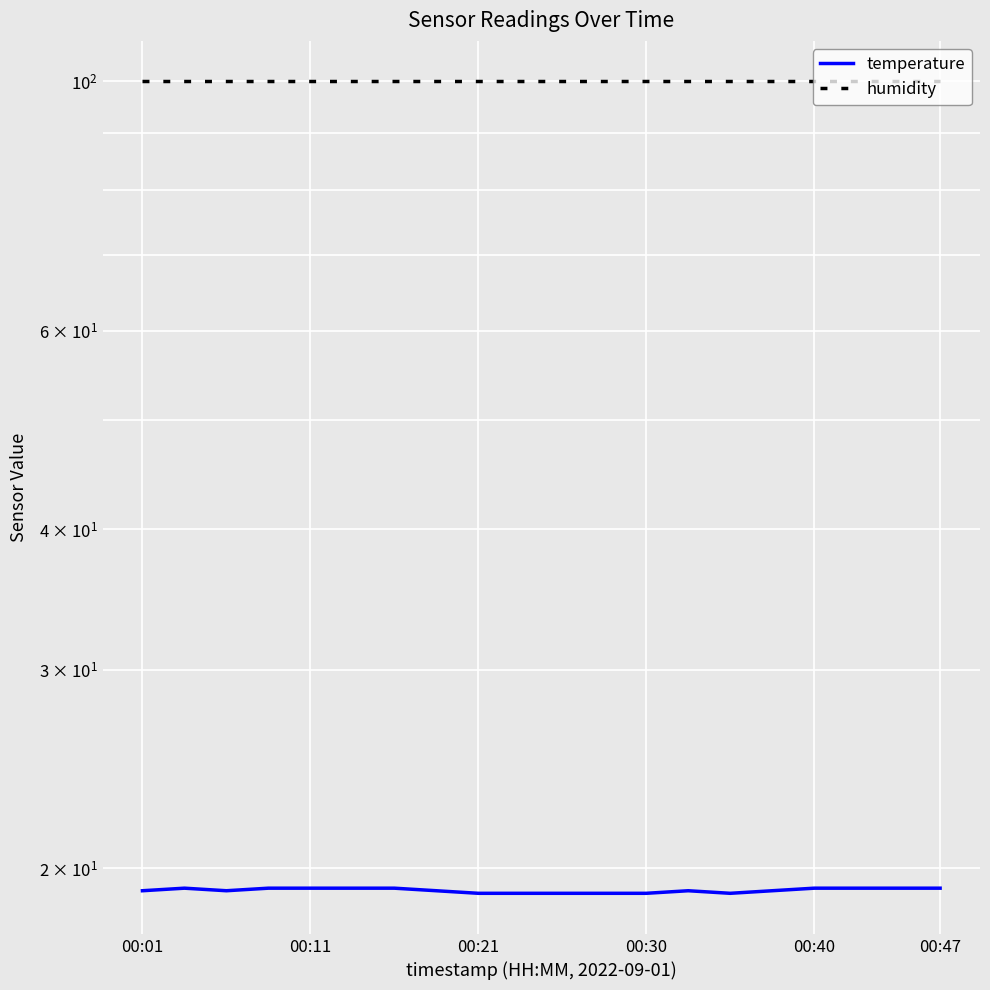

What position from the left is 00:21?

3